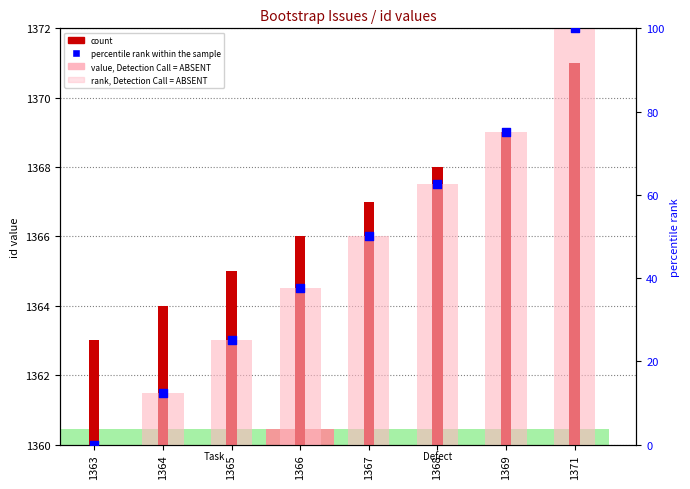

Which series has the widest spread of Y values?

rank, Detection Call = ABSENT